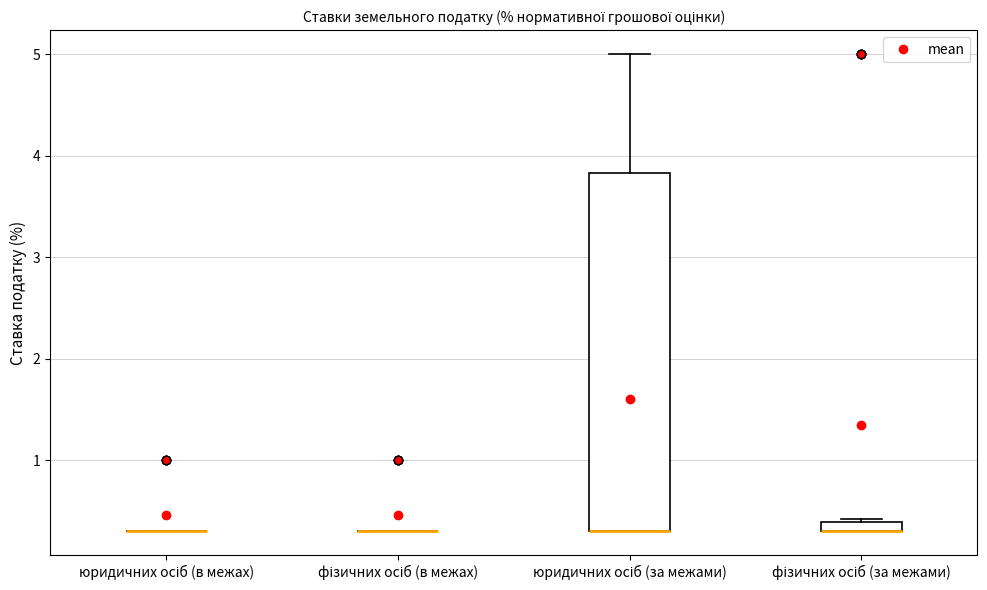

Comparing the boxes themselves (not the whiskers), which one is the tallest?

юридичних осіб (за межами)